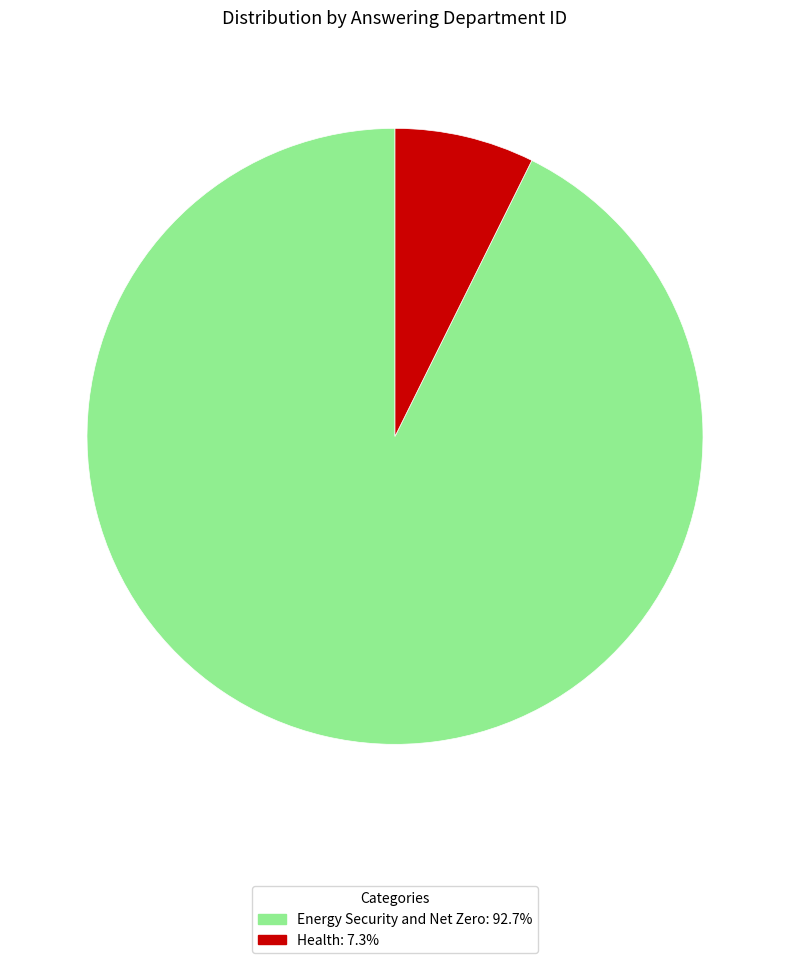

Does any single category account for the majority?

Yes